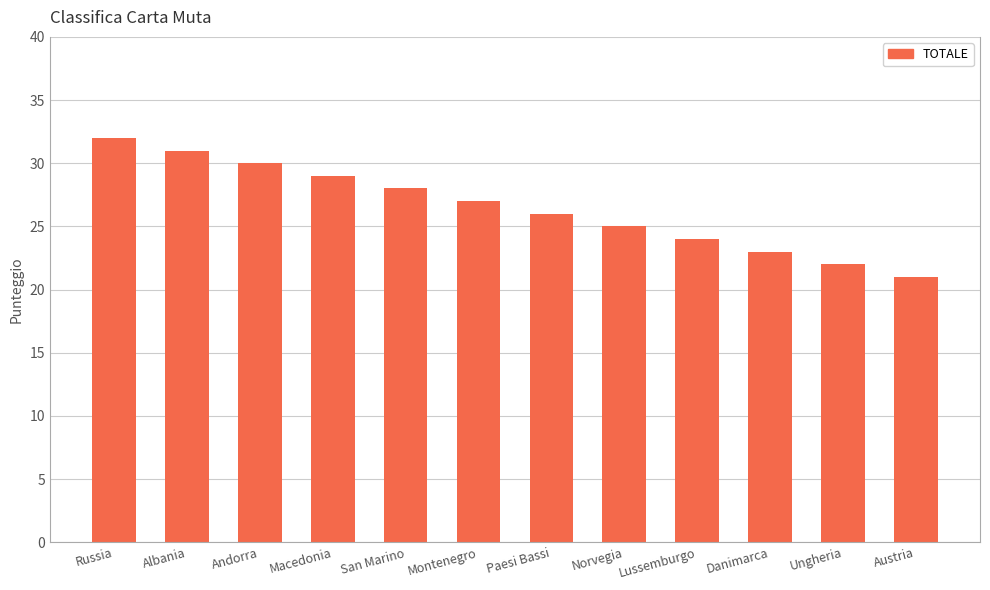

The chart shows a value of 25 at Norvegia. True or false?

True